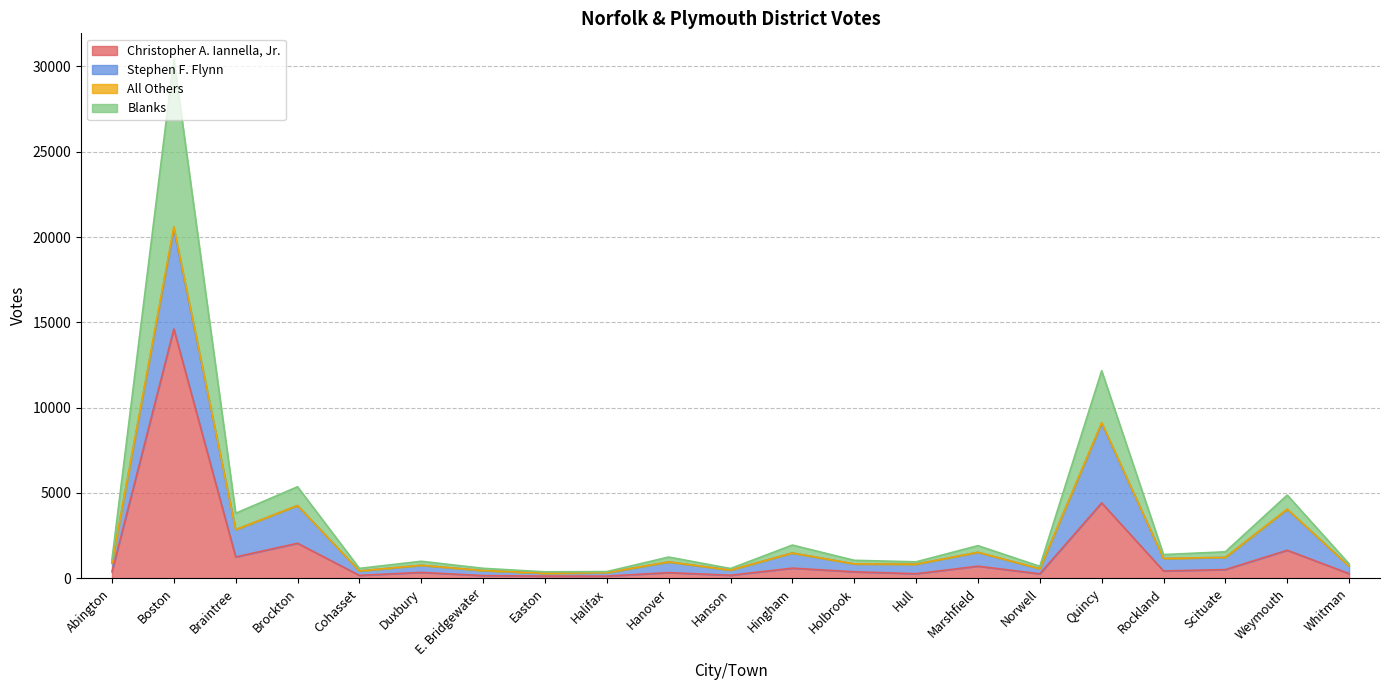

At which label is All Others closest to 15396?

Quincy